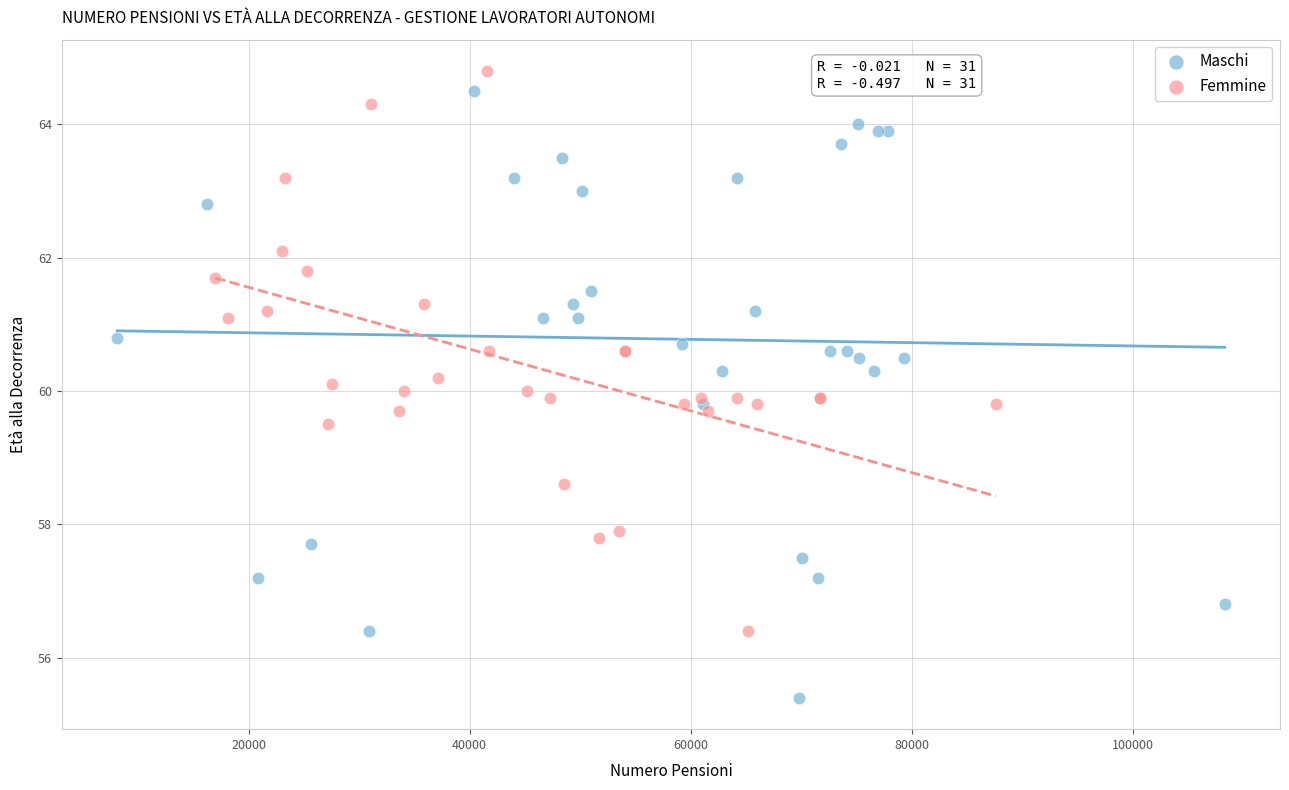

Which series reaches the maximum Y coordinate?

Femmine